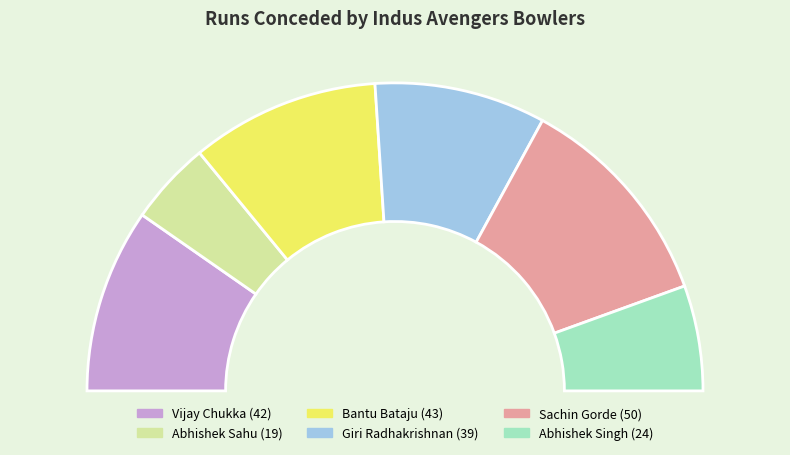

Is there any slice that represents more than half of the pie?

No